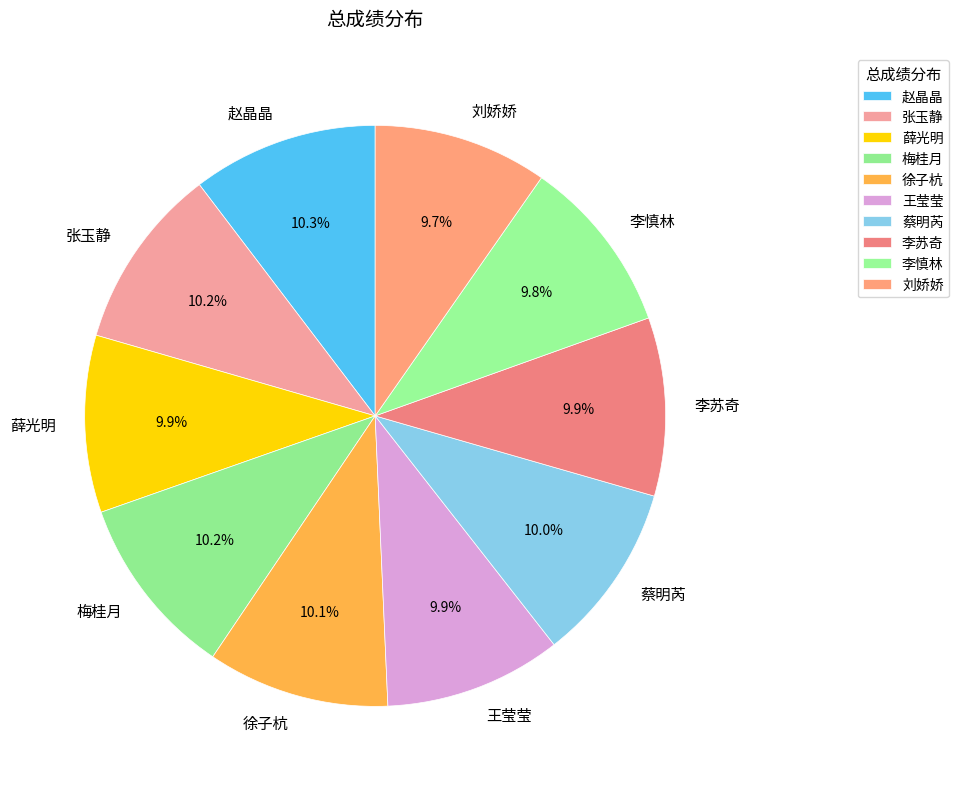

Approximately how many times larger is the value at 薛光明 compared to 梅桂月?

1.0